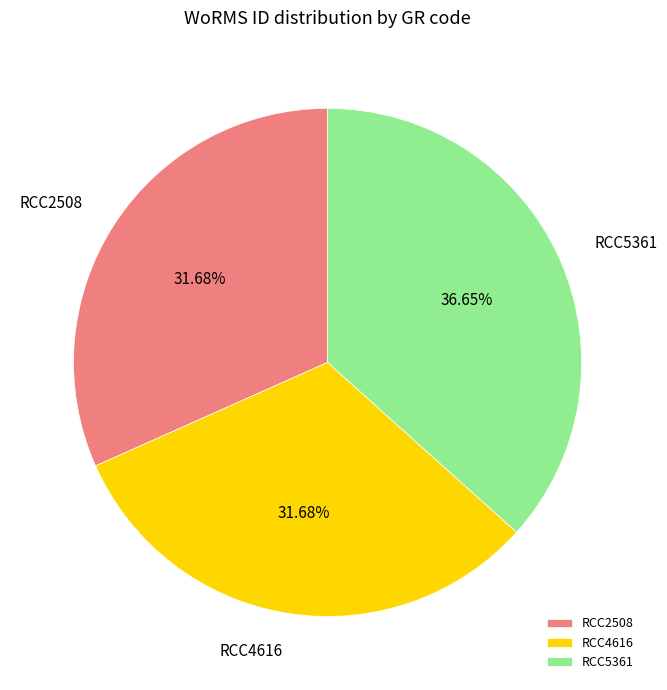

What percentage is NOT represented by RCC4616?

68.3%